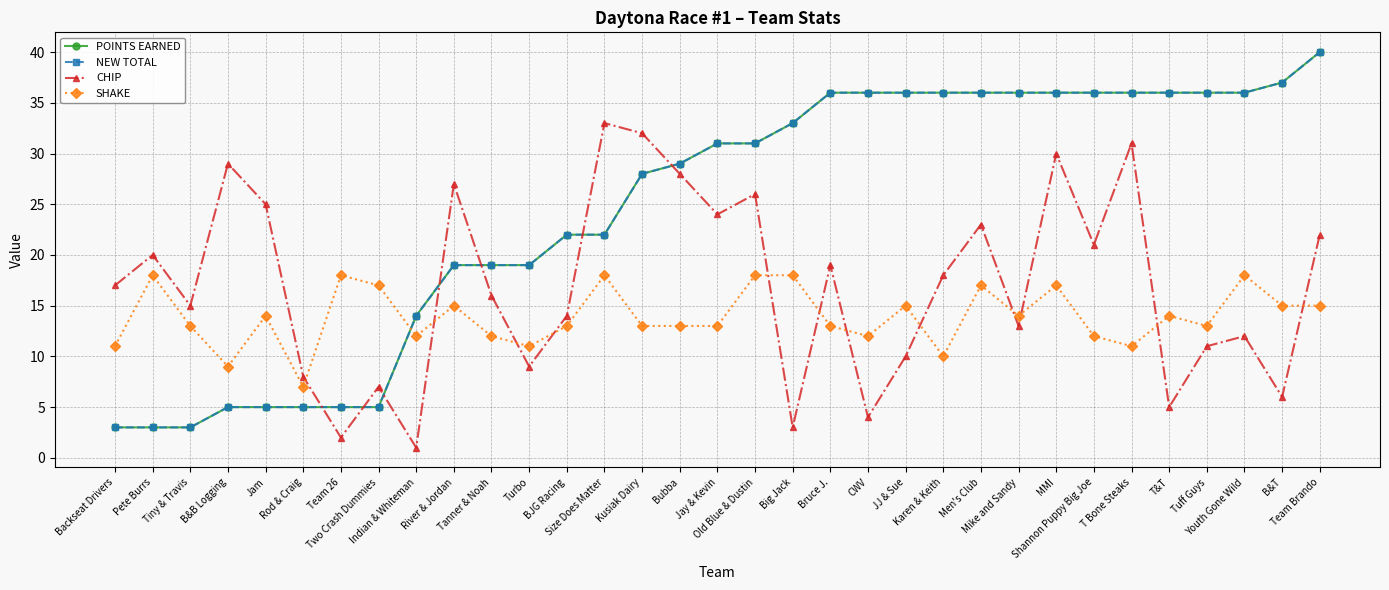

Is this an area chart (filled region under the line)?

No